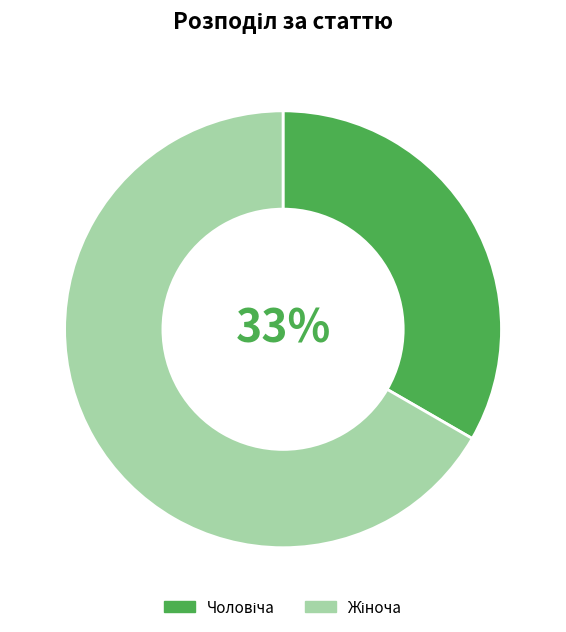

To the nearest percent, what is the average slice percentage?

50%